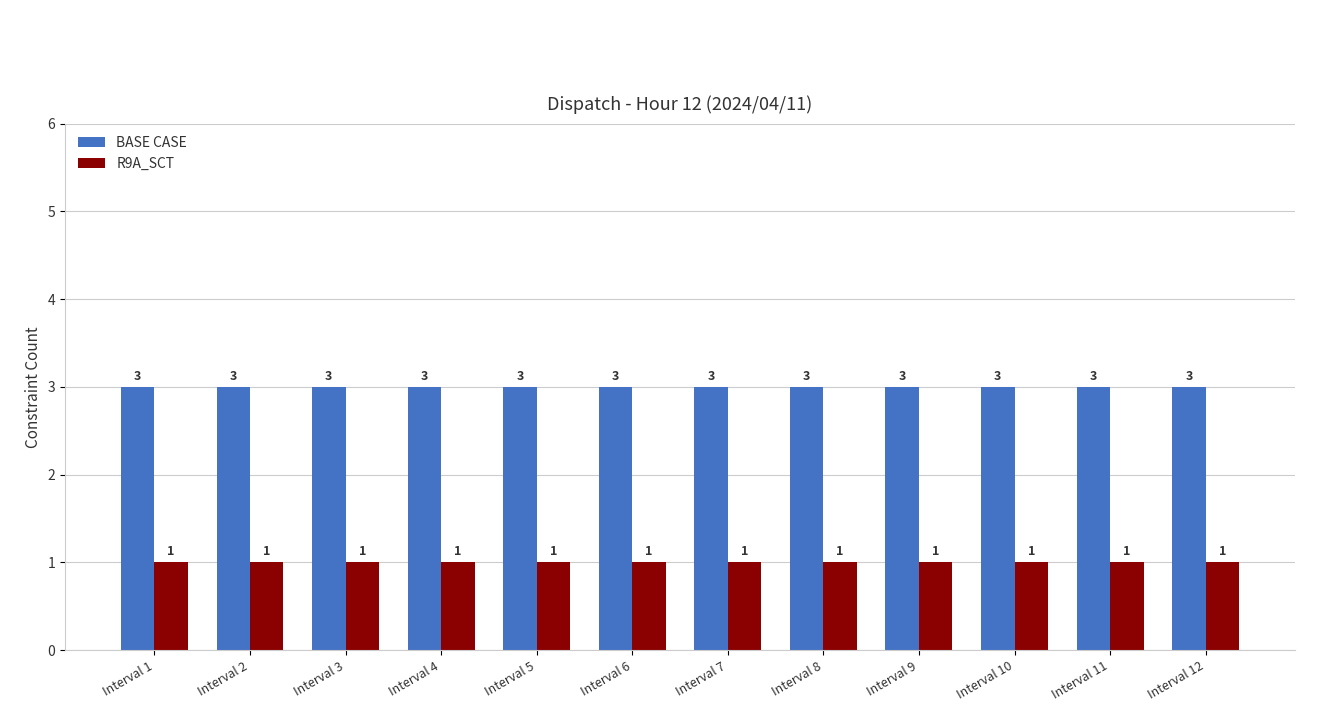

Which series has the largest total across all categories?

BASE CASE